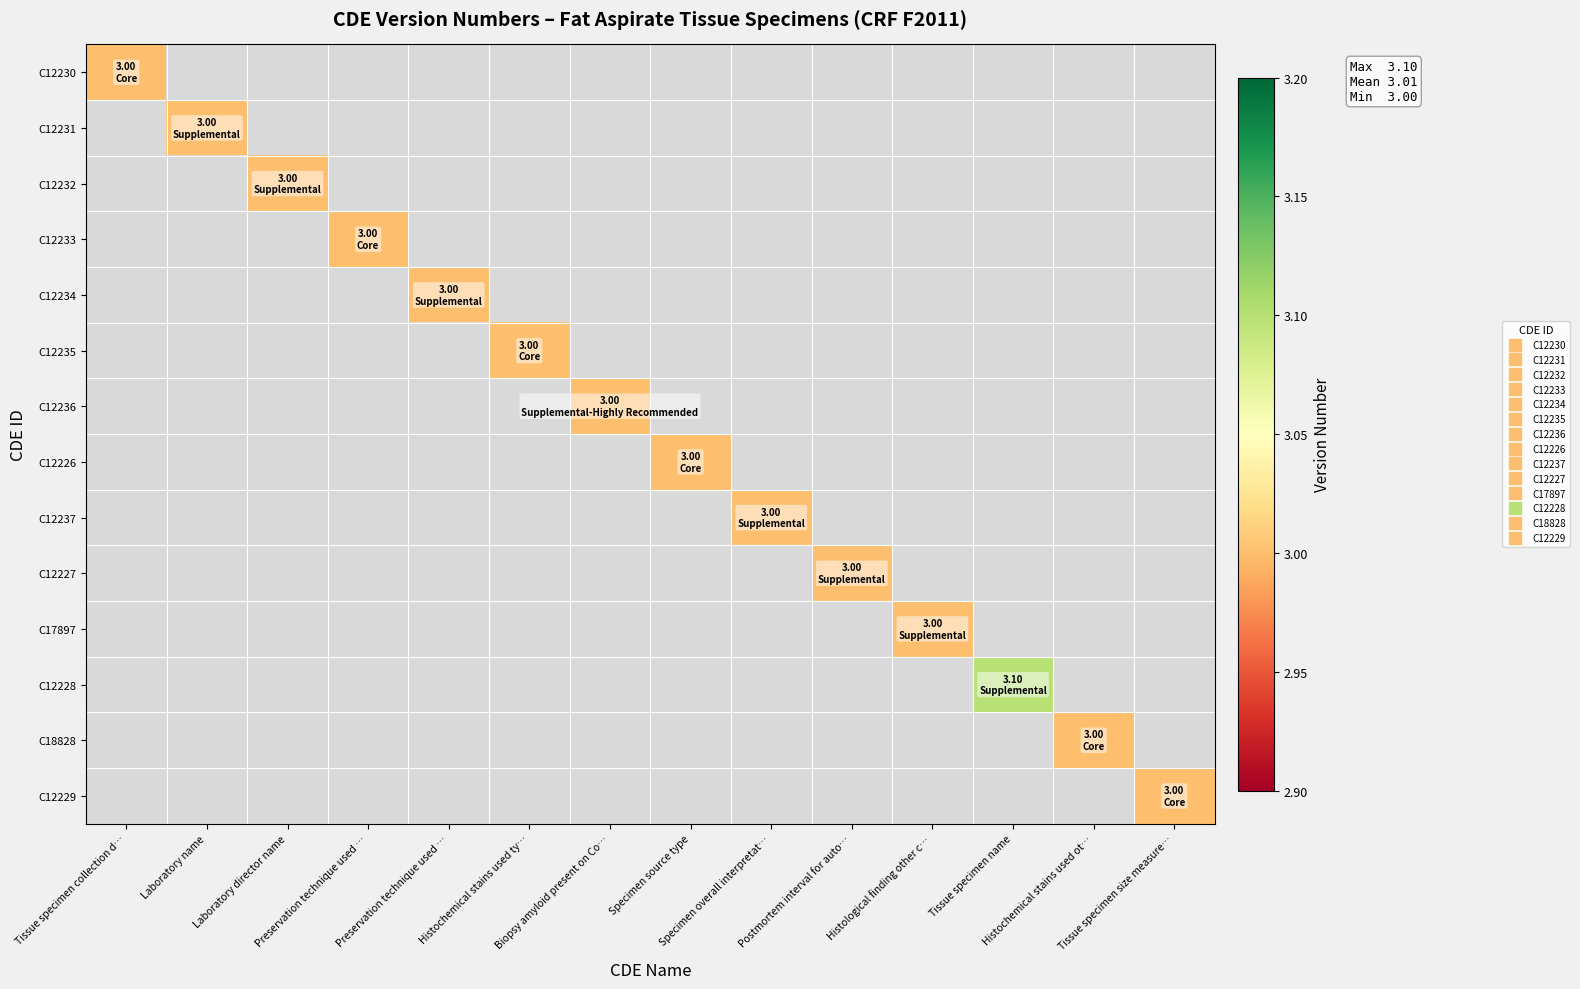

Between Laboratory director name and Tissue specimen size measure…, which is larger?

Tissue specimen size measure…